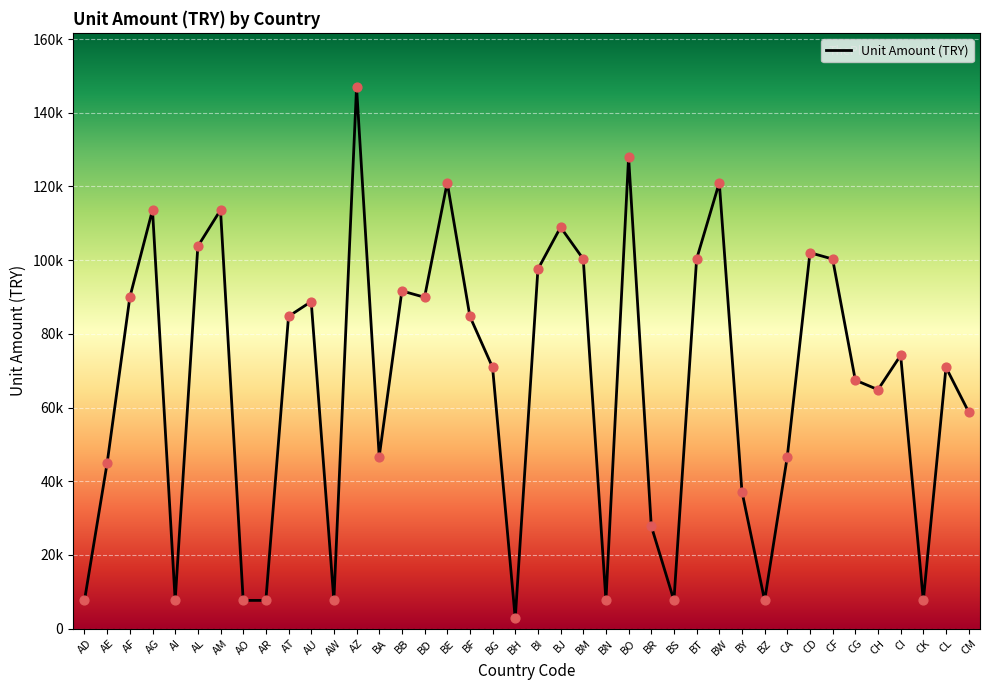

Which has a higher value, CM or BE?

BE